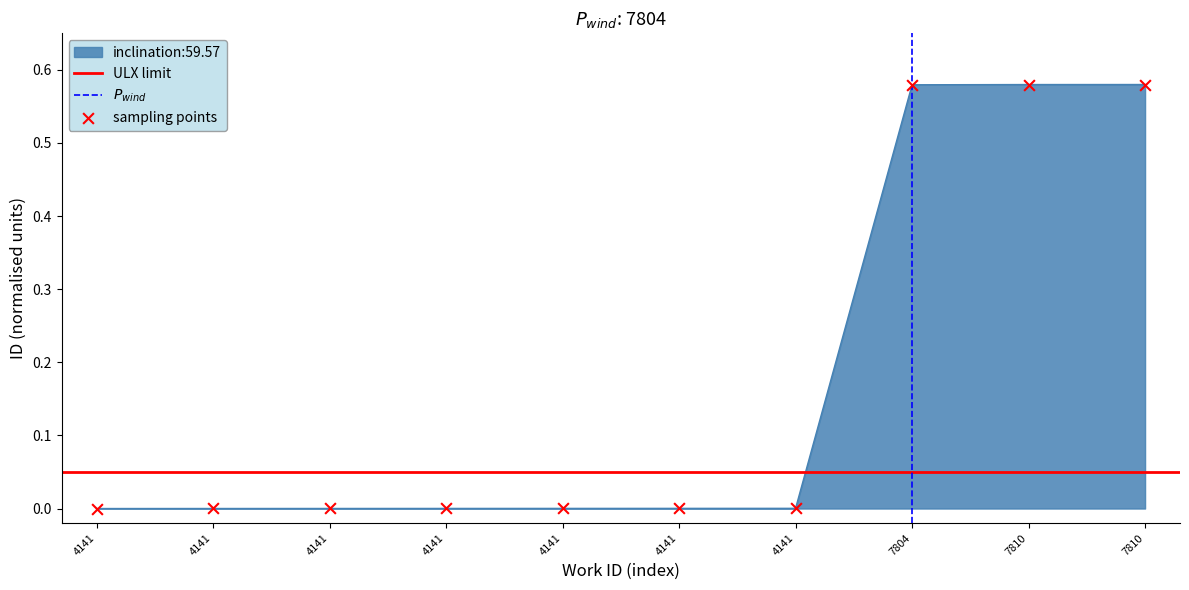

What is the change in value from 4141 to 7804?

+0.6